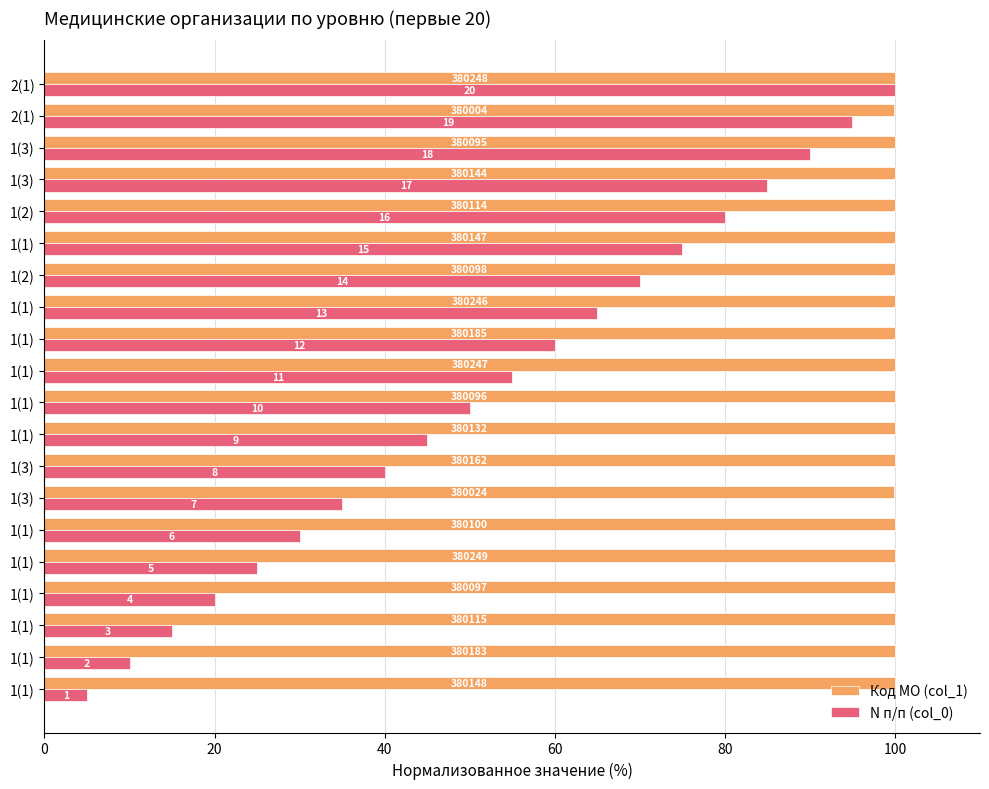

What are all the series names shown in the legend?

Код МО (col_1), N п/п (col_0)